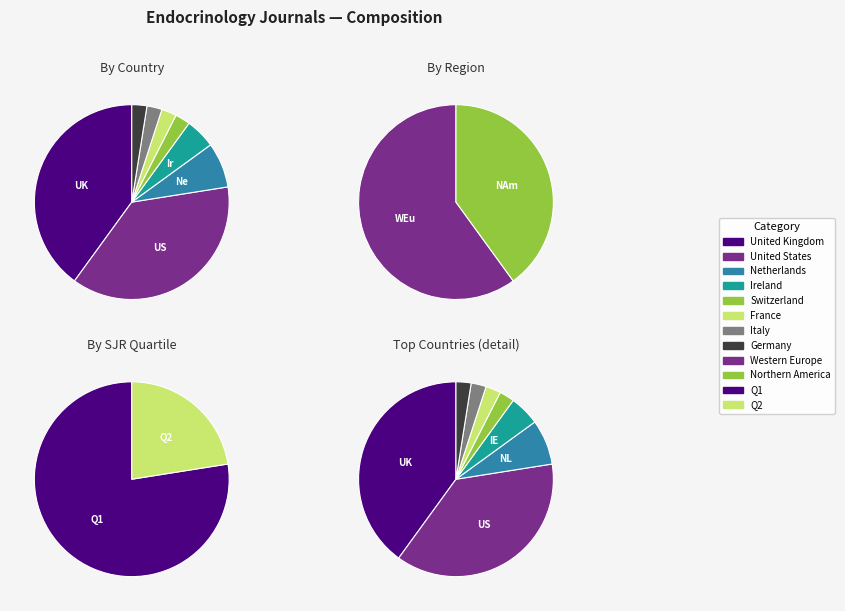

Between United States and Italy, which series saw the biggest shift?

Country